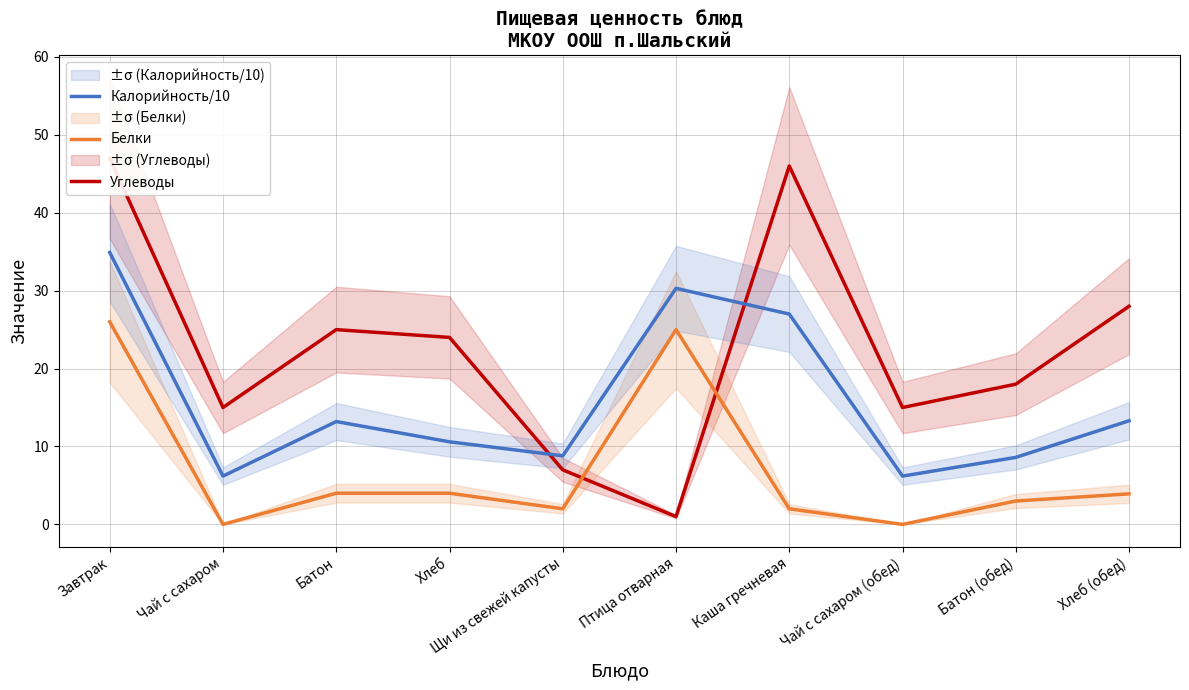

Where is the first local maximum for Калорийность/10?

Батон